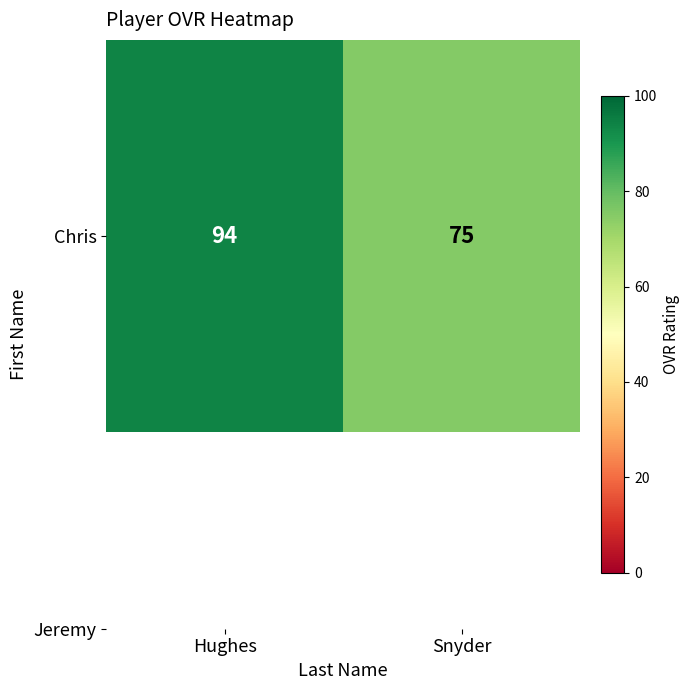

What is the average value?

84